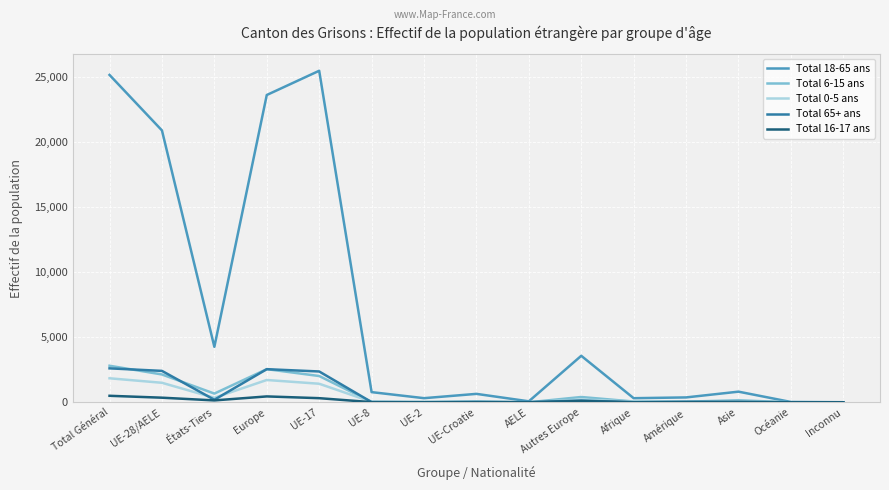

What position from the left is UE-Croatie?

8